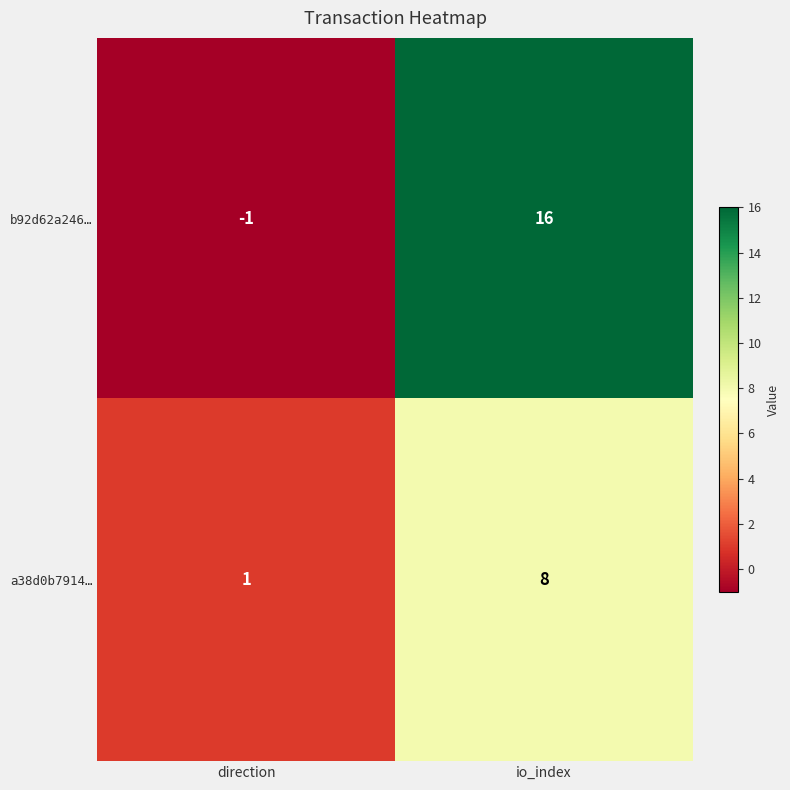

At how many categories does at least one series exceed 7?

1